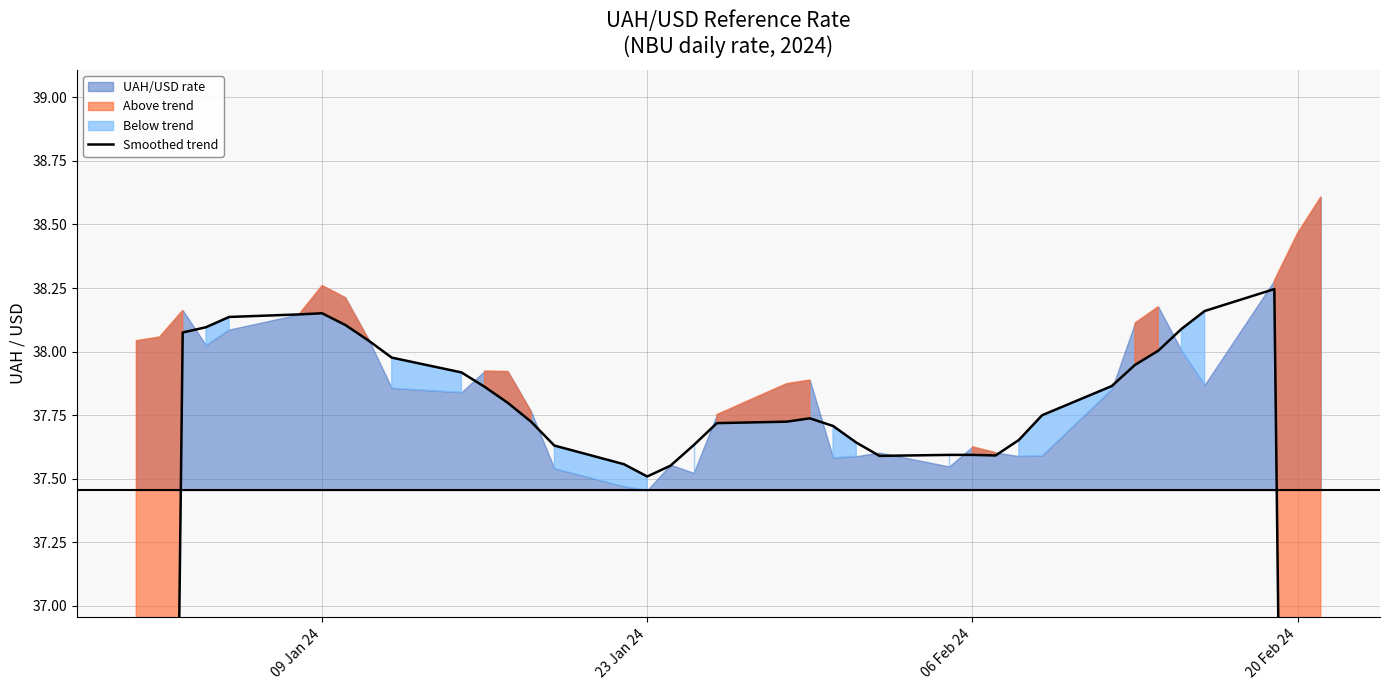

Reading left to right, extract all data points from this chart.

22.9	30.5	38.1	38.1	38.1	38.1	38.2	38.1	38.0	38.0	37.9	37.9	37.8	37.7	37.6	37.6	37.5	37.6	37.6	37.7	37.7	37.7	37.7	37.6	37.6	37.6	37.6	37.6	37.7	37.7	37.9	37.9	38.0	38.1	38.2	38.2	30.6	23.1